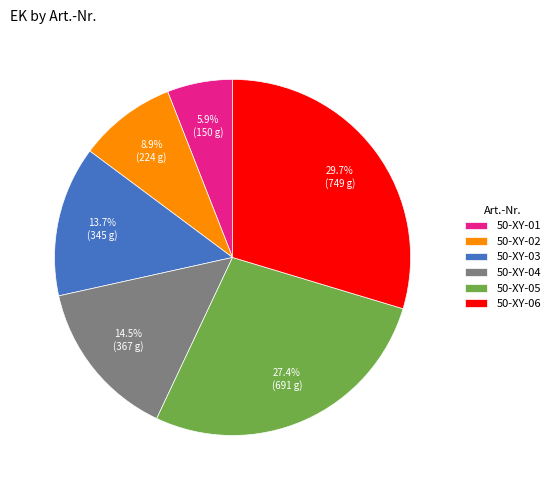

What percentage is NOT represented by 50-XY-02?

91.1%